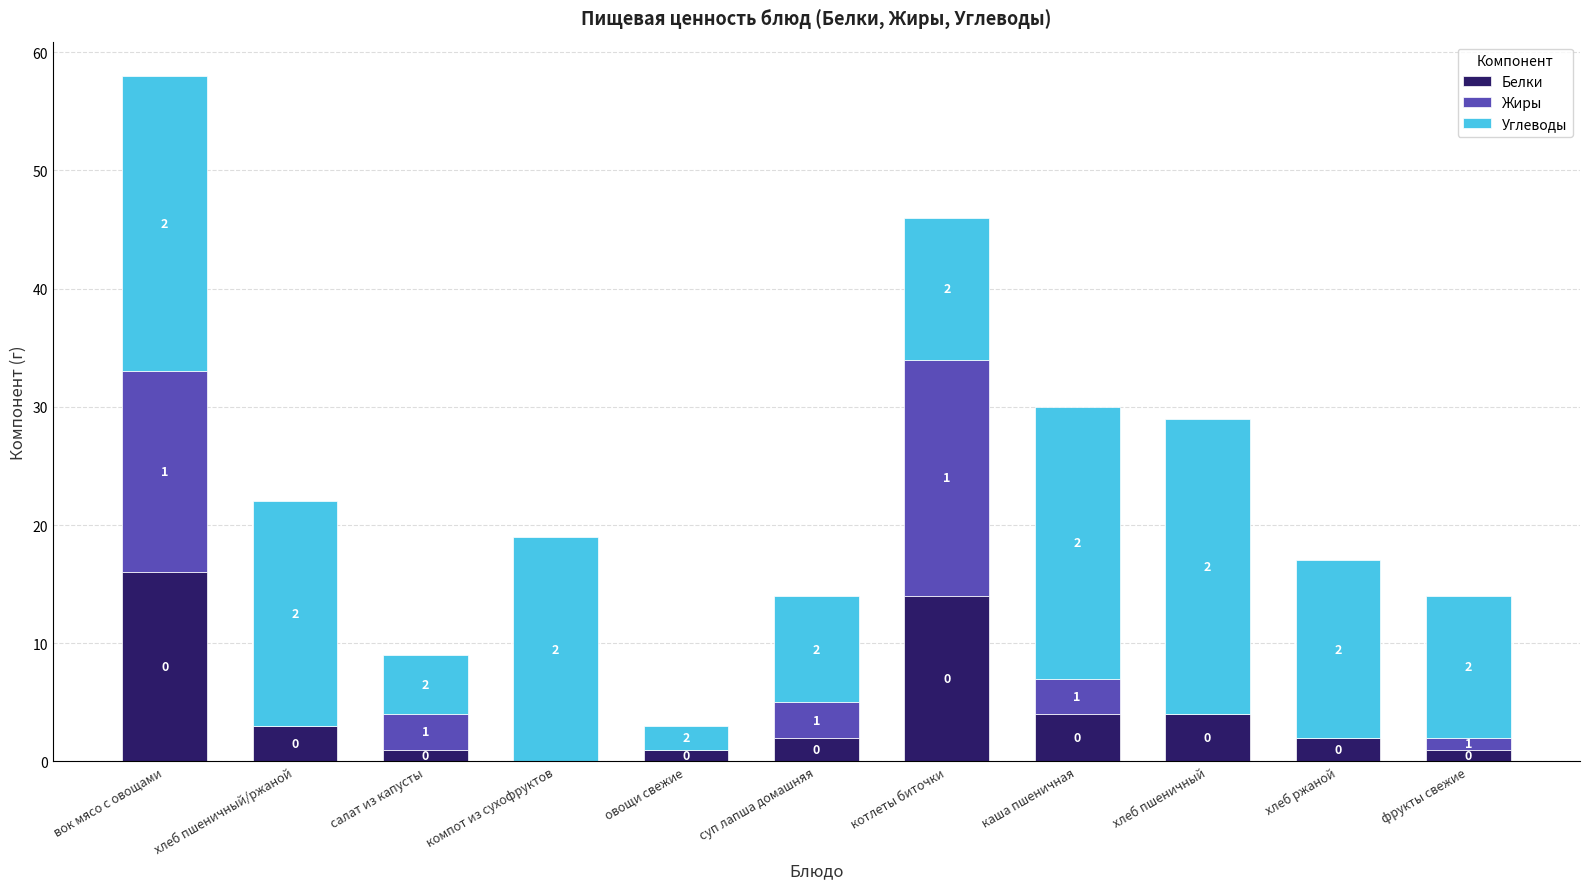

True or false: Белки has a value of 6 at хлеб пшеничный.

False